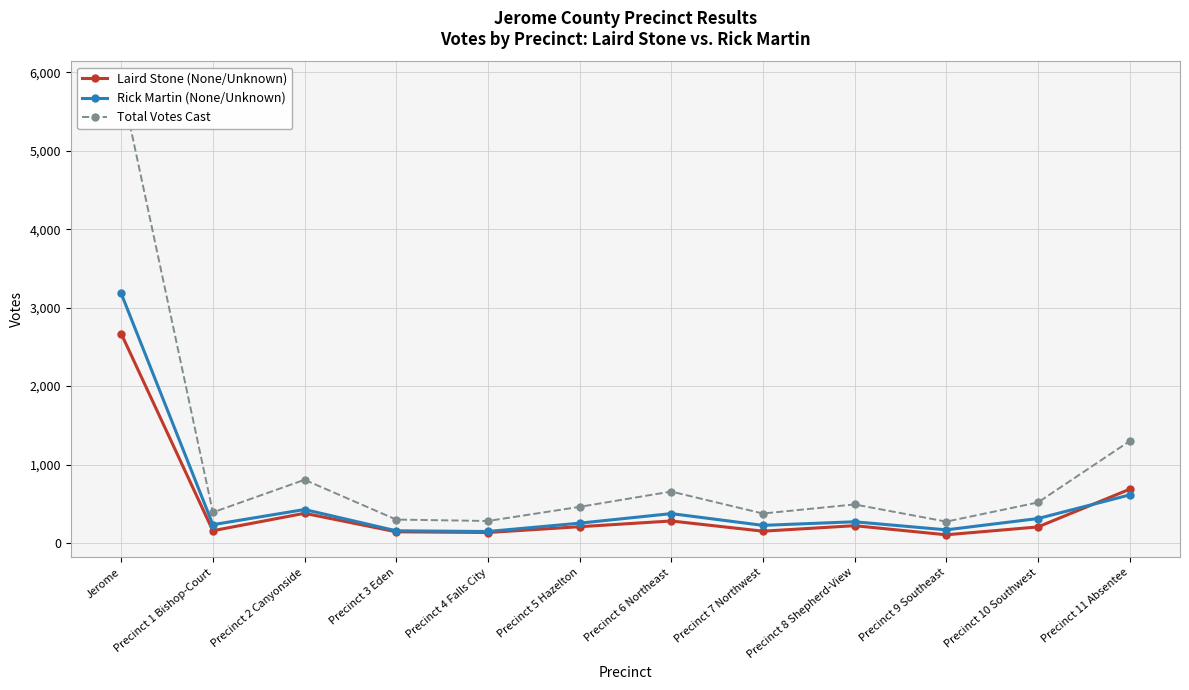

Reading left to right, extract all data points from this chart.

Laird Stone (None/Unknown): 2669	157	379	143	134	208	281	151	221	105	205	685
Rick Martin (None/Unknown): 3181	234	427	156	147	253	375	225	271	168	312	613
Total Votes Cast: 5850	391	806	299	281	461	656	376	492	273	517	1298